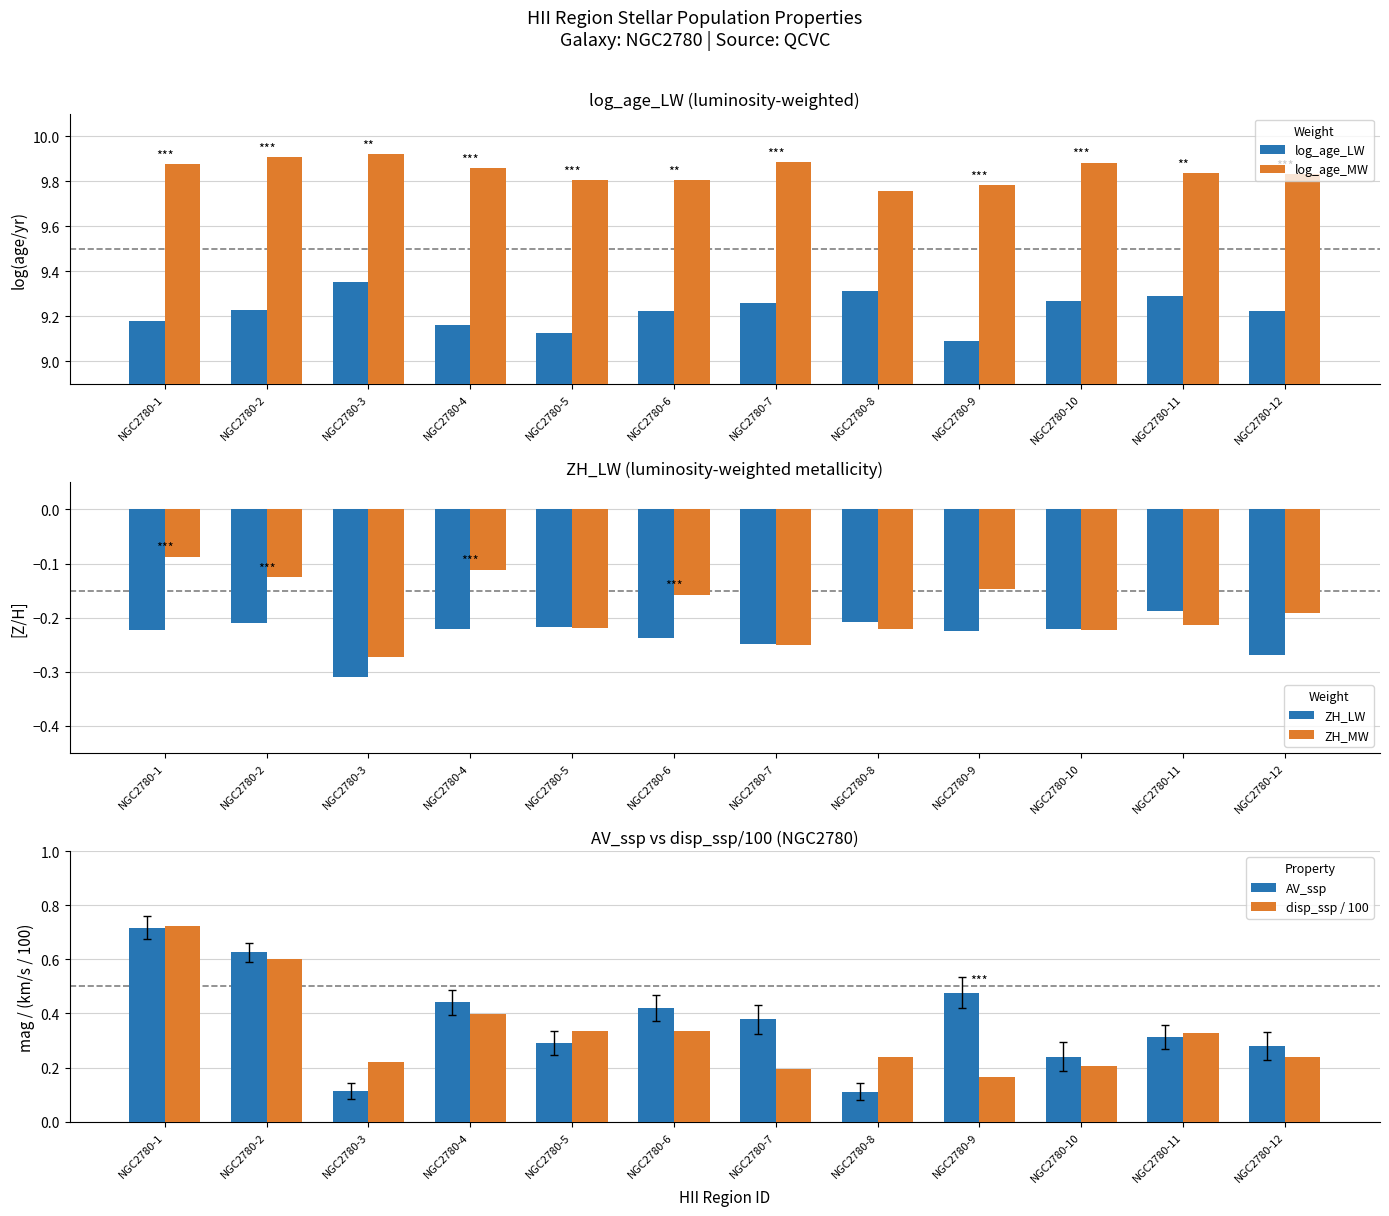

Read the ZH_LW value at NGC2780-4.

-0.2